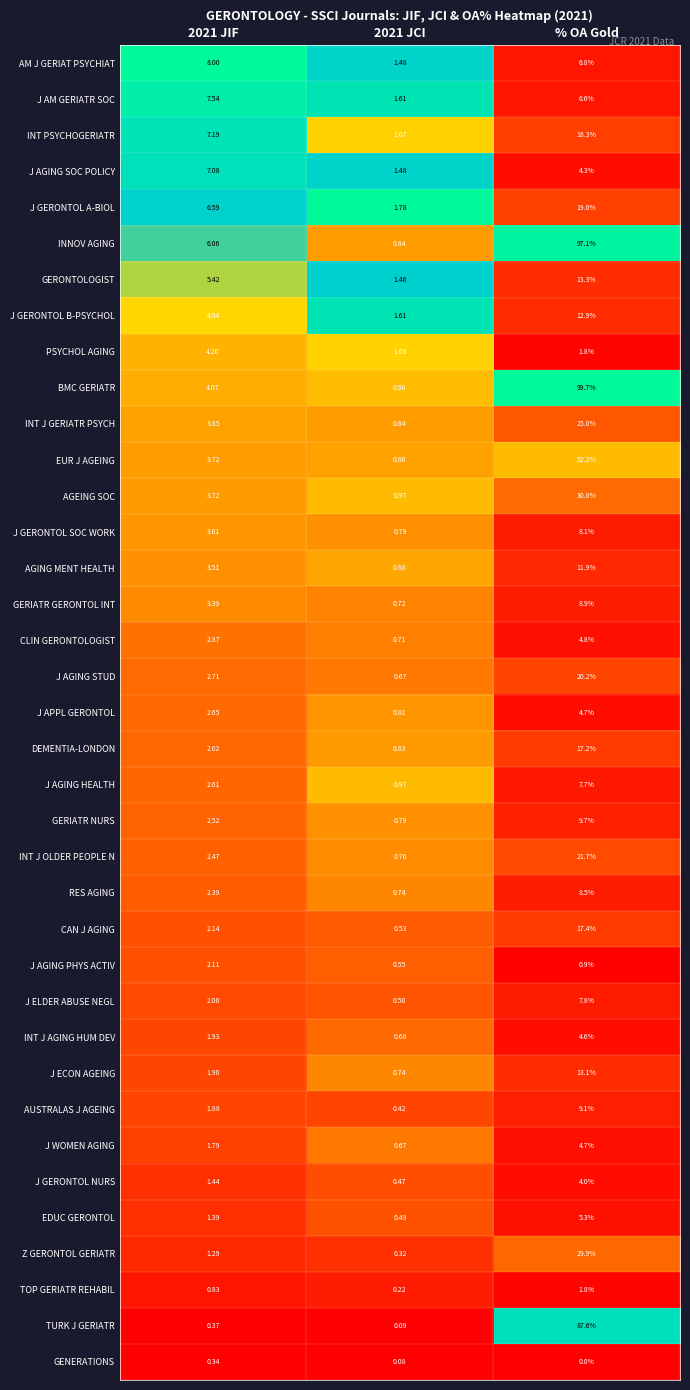

Which series has the widest spread of values?

BMC GERIATR